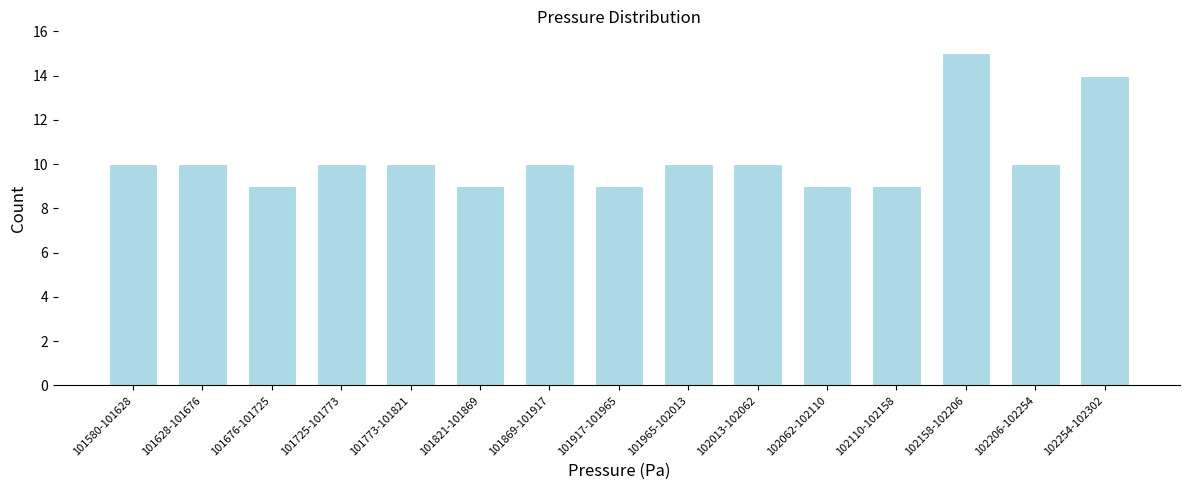

Reading left to right, what are all the values shown in this chart?

10	10	9	10	10	9	10	9	10	10	9	9	15	10	14